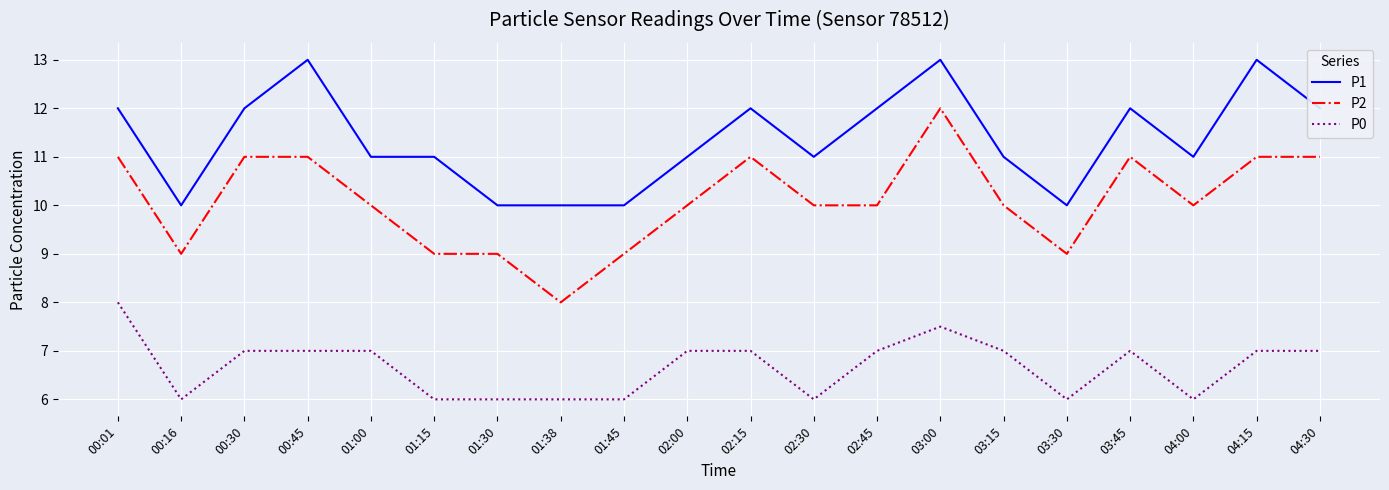

What is the difference between the P0 values at 02:00 and 00:16?

1.0